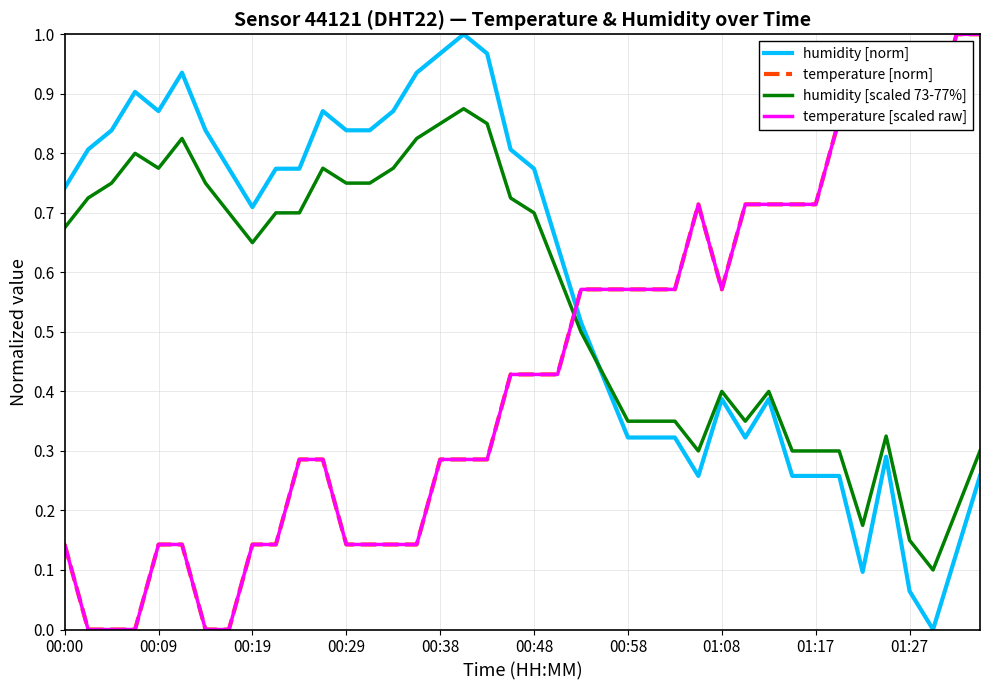

Which series has the widest spread of values?

humidity [norm]